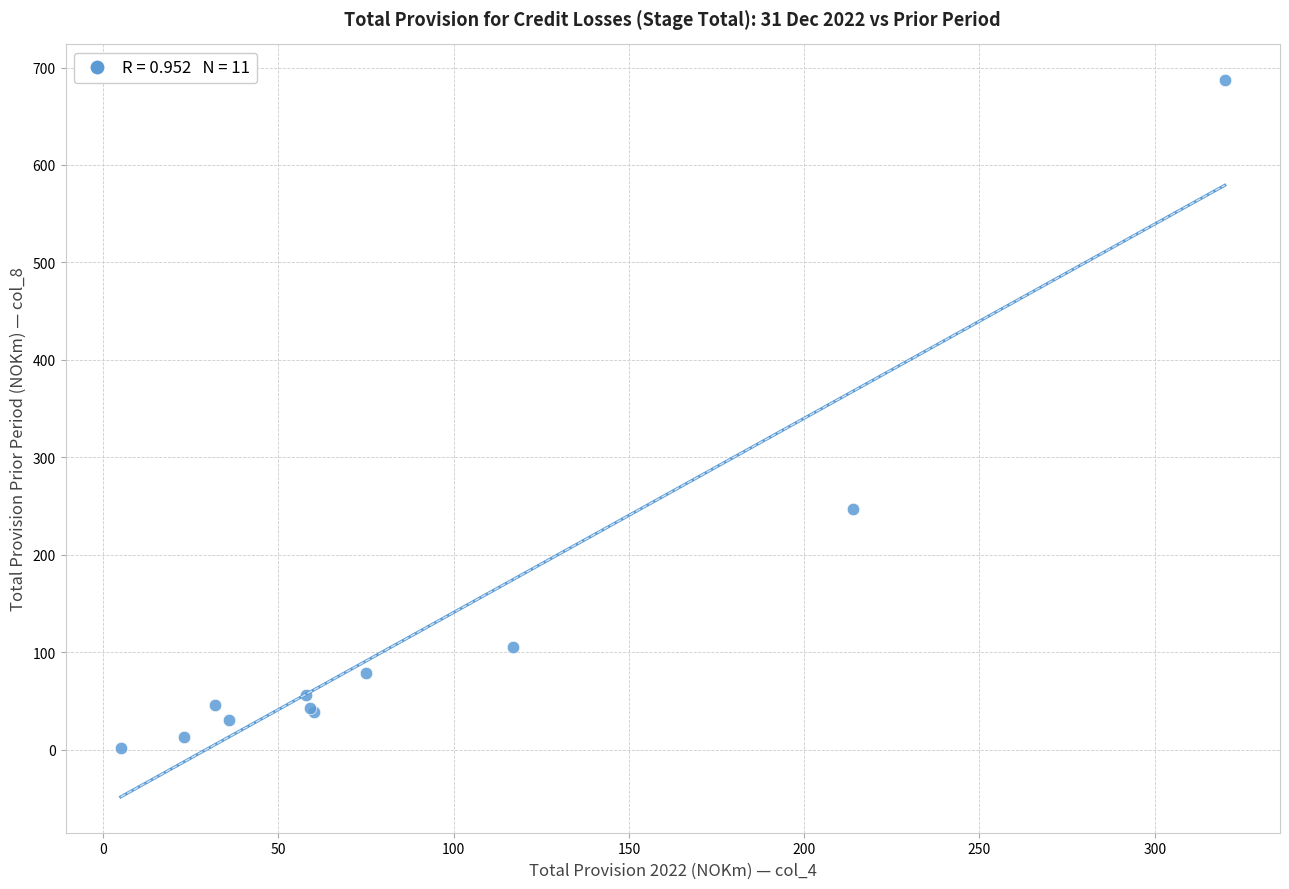

What Y value in the scatter plot is closest to 344?

247